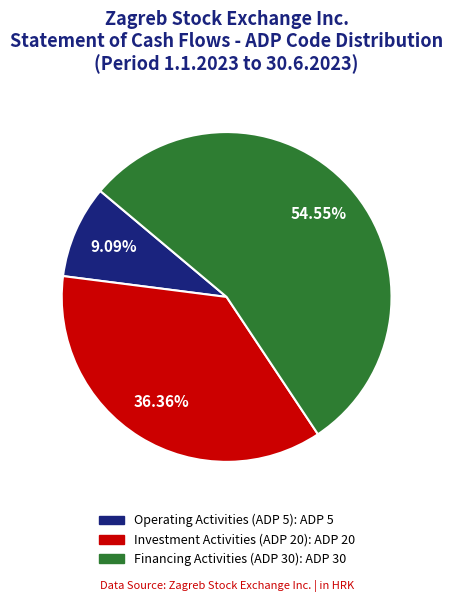

Is there any slice that represents more than half of the pie?

Yes